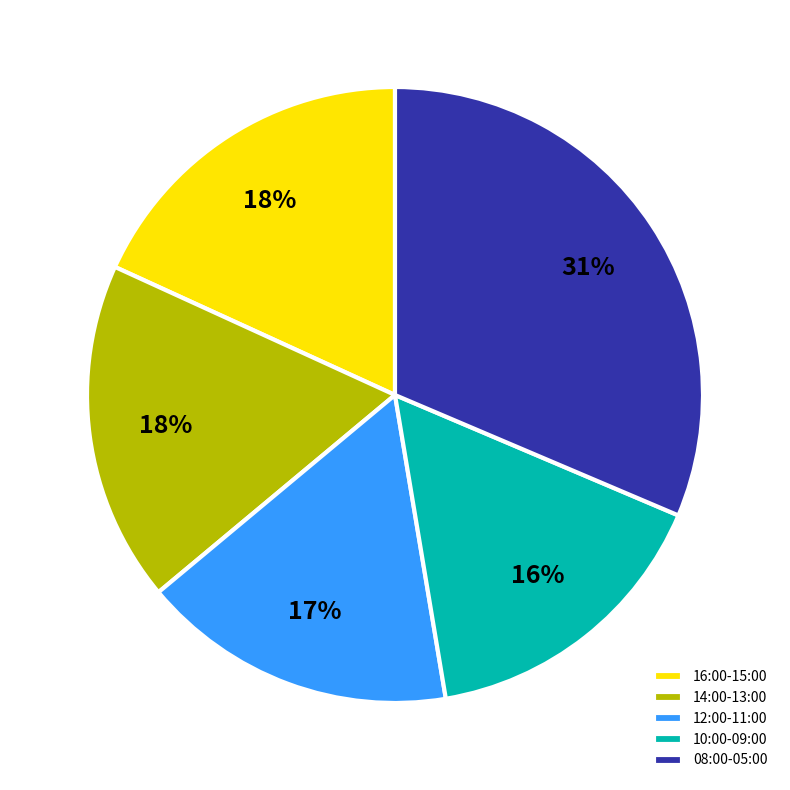

To the nearest percent, what portion does 12:00-11:00 represent?

17%